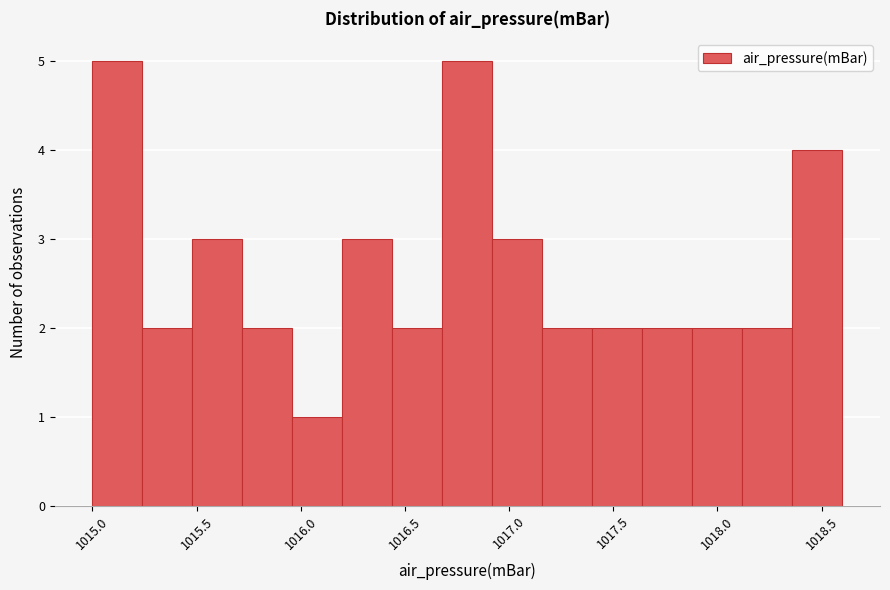

How tall is the bar that spans 1015.72 to 1015.96 on the x-axis? Neither the bar edges nor the heights are printed on the chart, so give them approximately, as read against the axes.

2